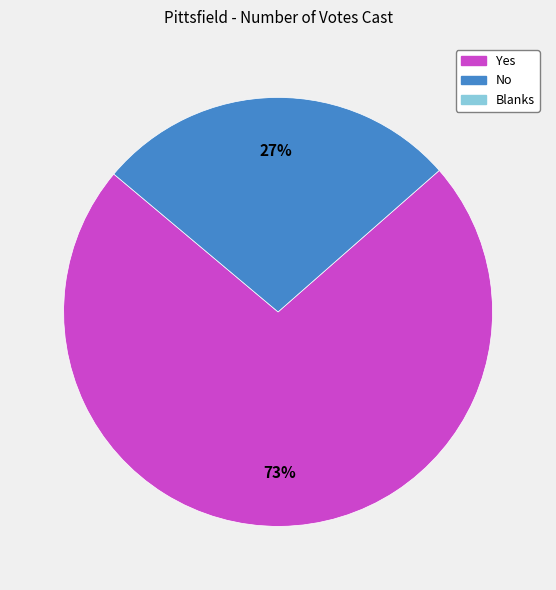

Is there a majority slice in this chart?

Yes